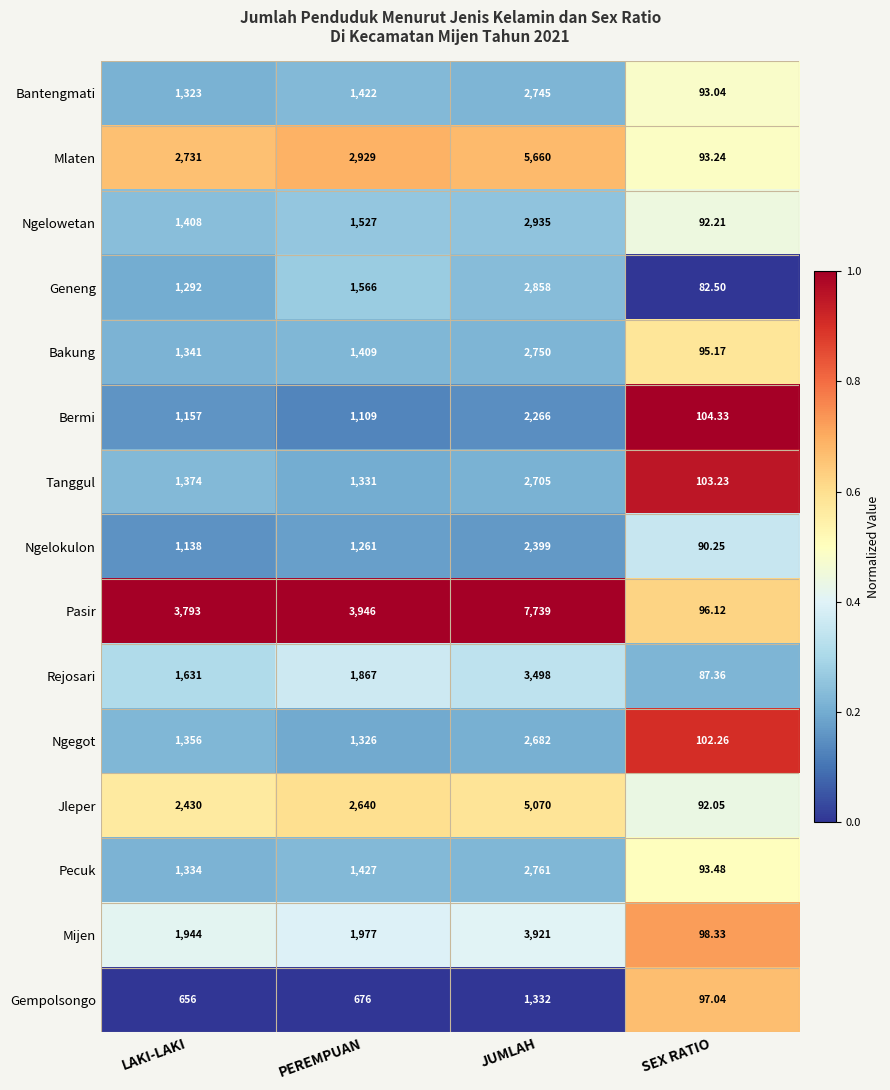

What is the total value across all series at SEX RATIO?

1420.6